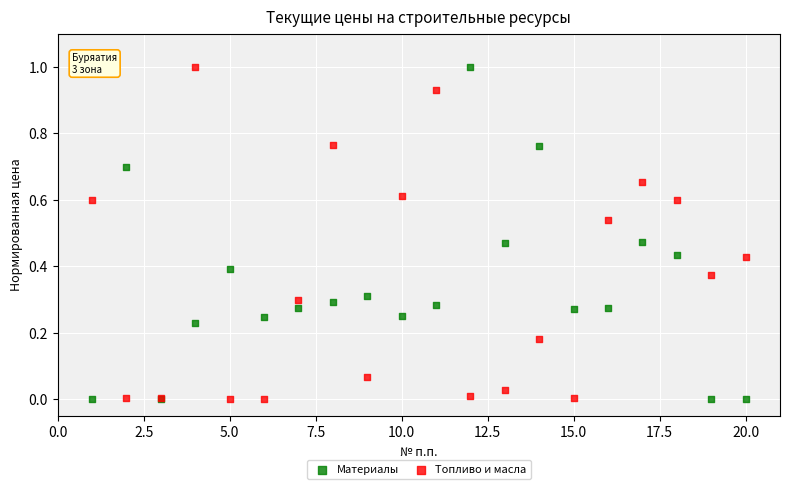

What are all the series names shown in the legend?

Материалы, Топливо и масла